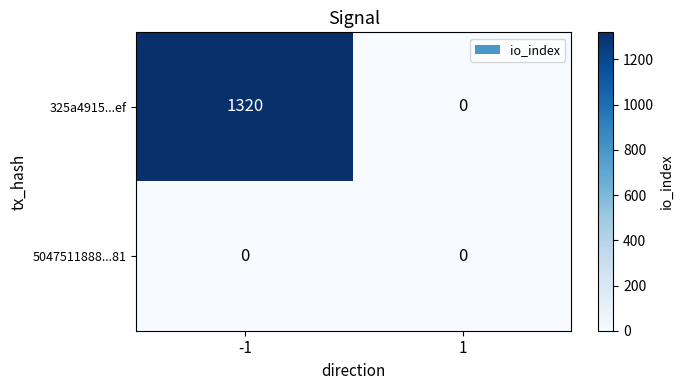

Count the number of data series in this chart.

2